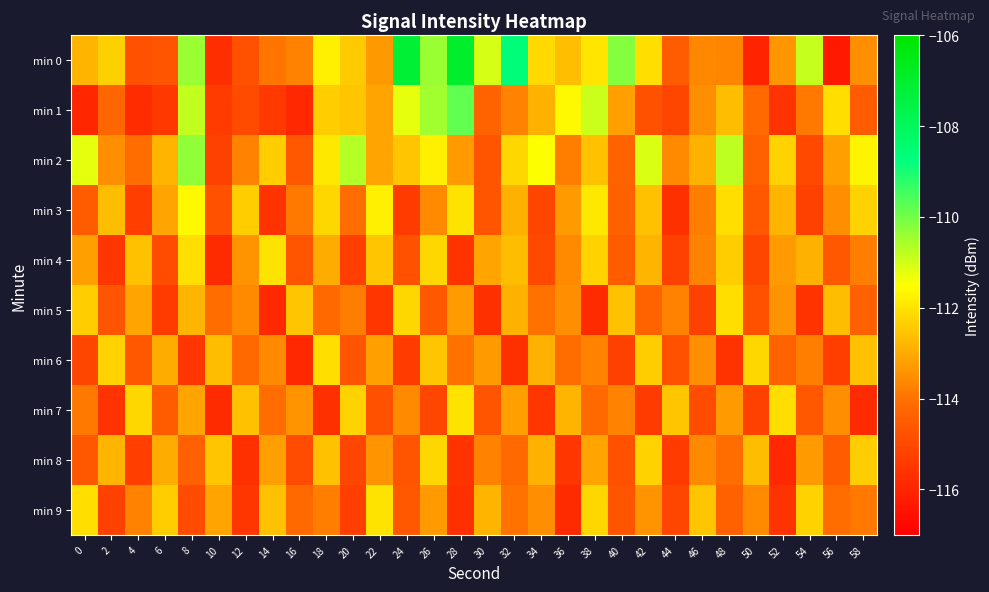

At 0, list the series in order from smallest to largest.

min 1, min 6, min 8, min 3, min 7, min 4, min 0, min 5, min 9, min 2